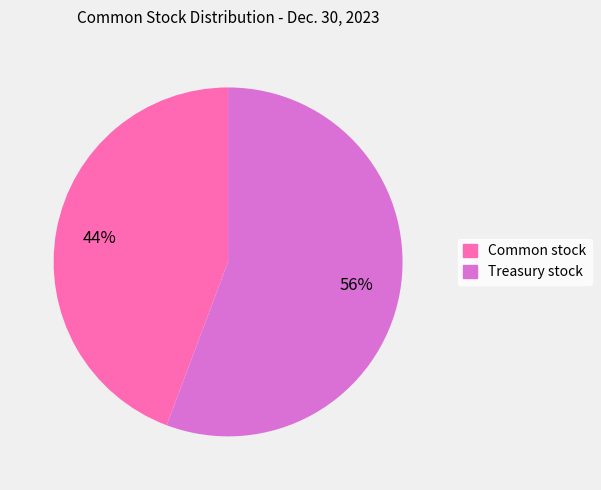

Does any single category account for the majority?

Yes